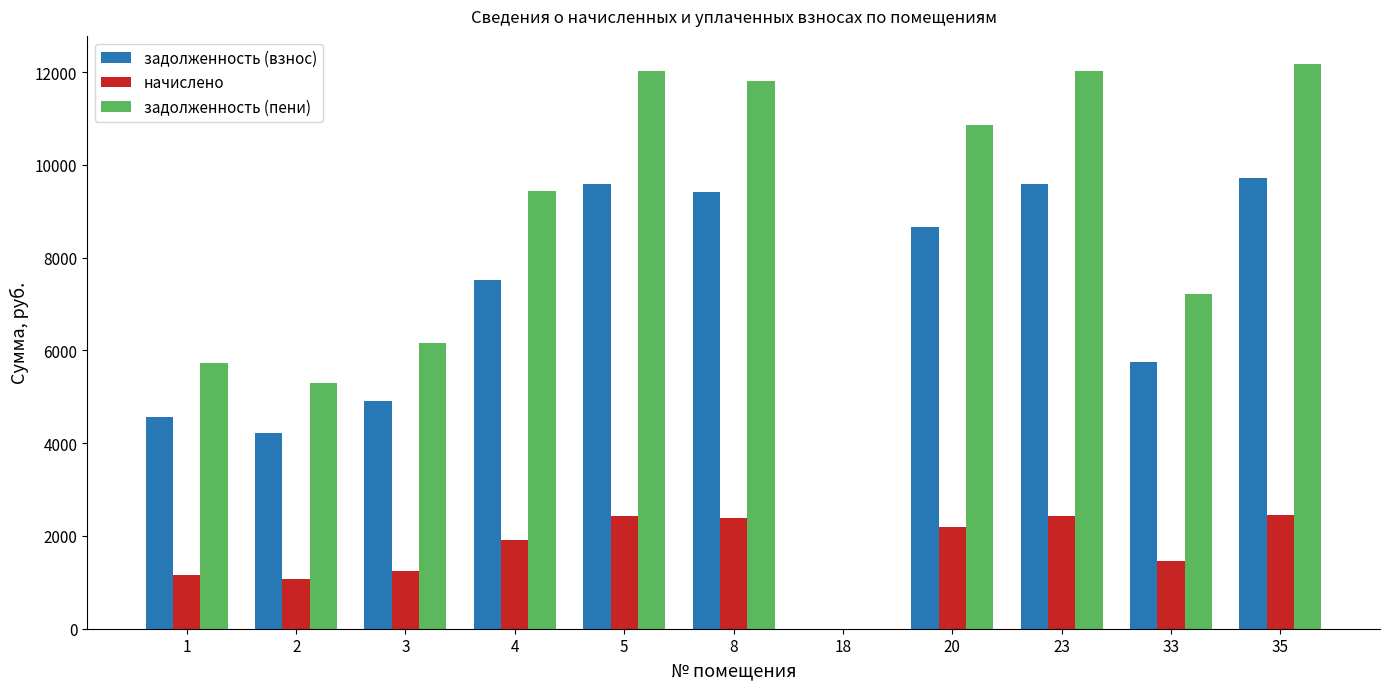

Which series has the largest total across all categories?

задолженность (пени)